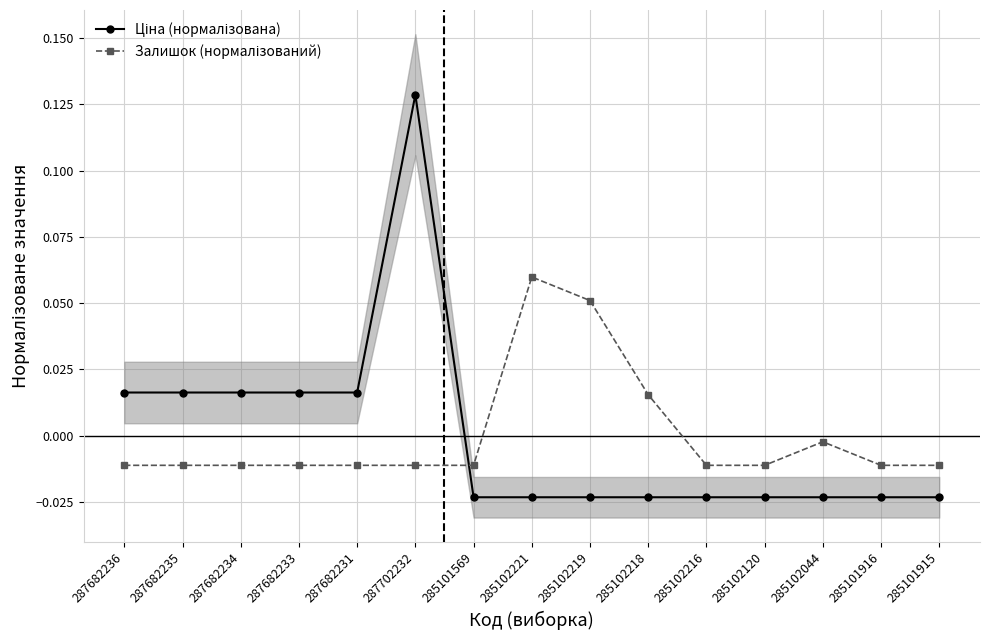

At which category is the sum across all series the highest?

287702232